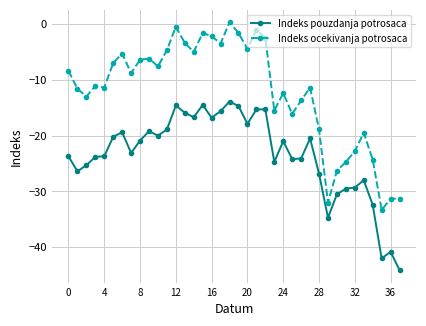

List the series in order of their overall mean, highest first.

Indeks ocekivanja potrosaca, Indeks pouzdanja potrosaca